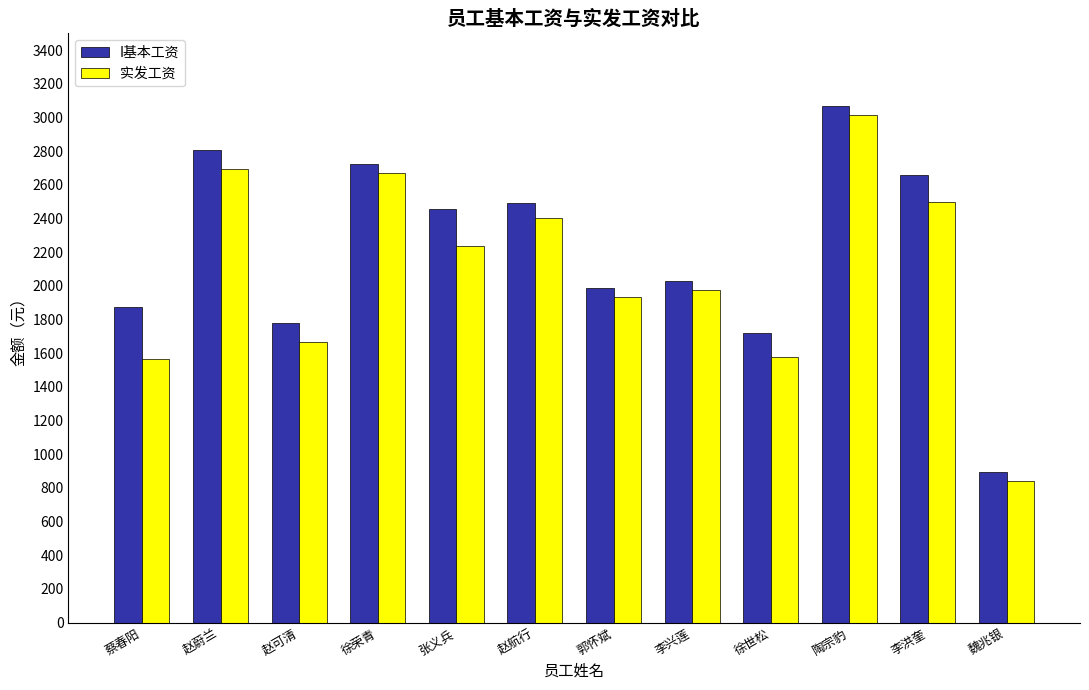

True or false: I基本工资 has a value of 3910.2 at 徐荣青.

False